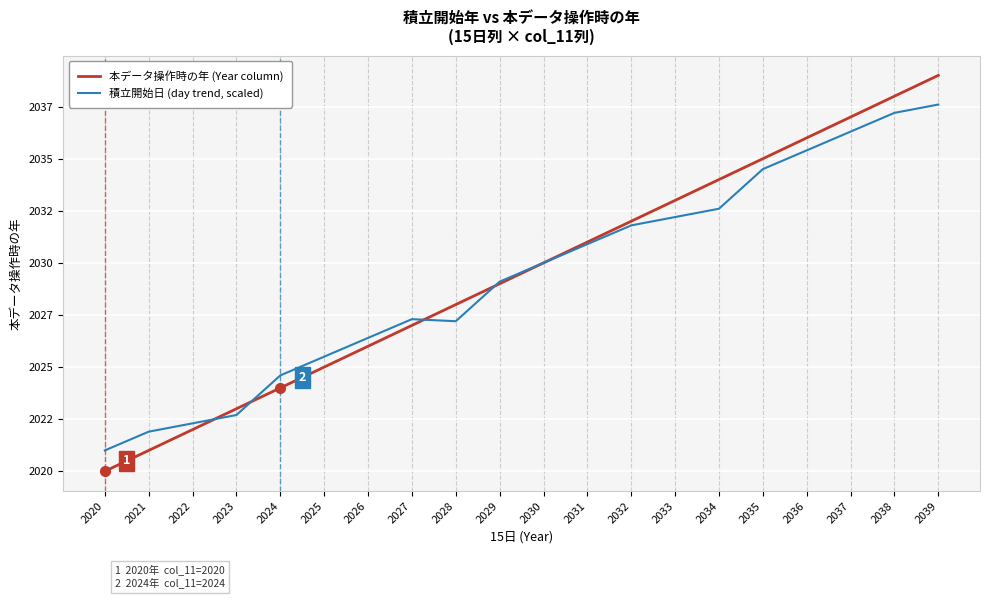

True or false: 本データ操作時の年 (Year column) has more than 0 interior local peaks.

False